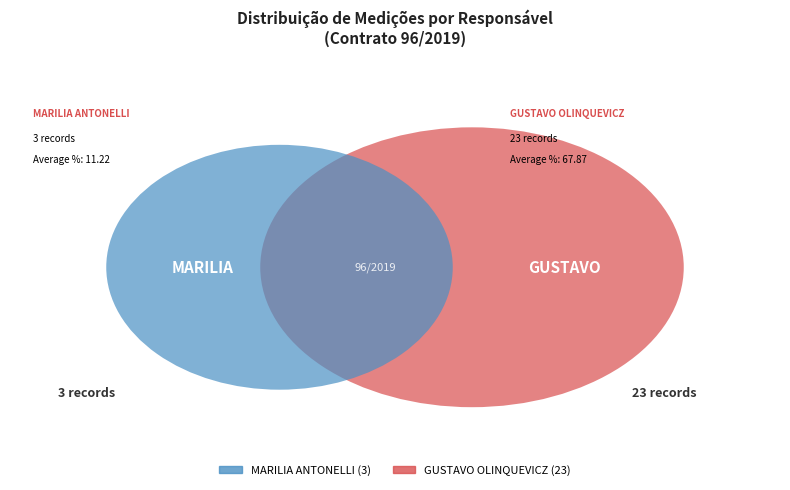

Which category accounts for the majority?

GUSTAVO OLINQUEVICZ